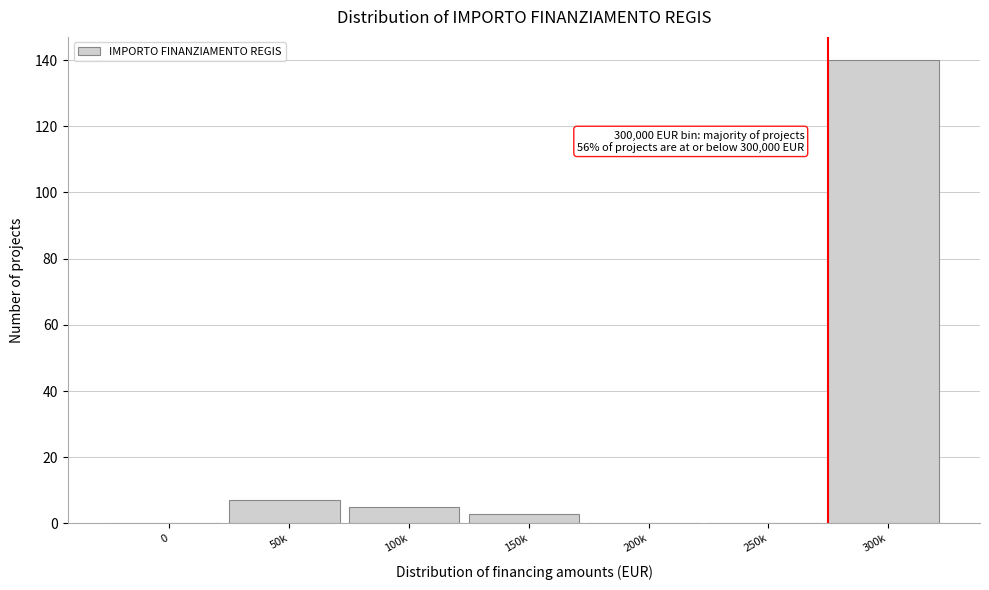

Reading right to left, extract all data points from this chart.

300k=140	250k=0	200k=0	150k=3	100k=5	50k=7	0=0